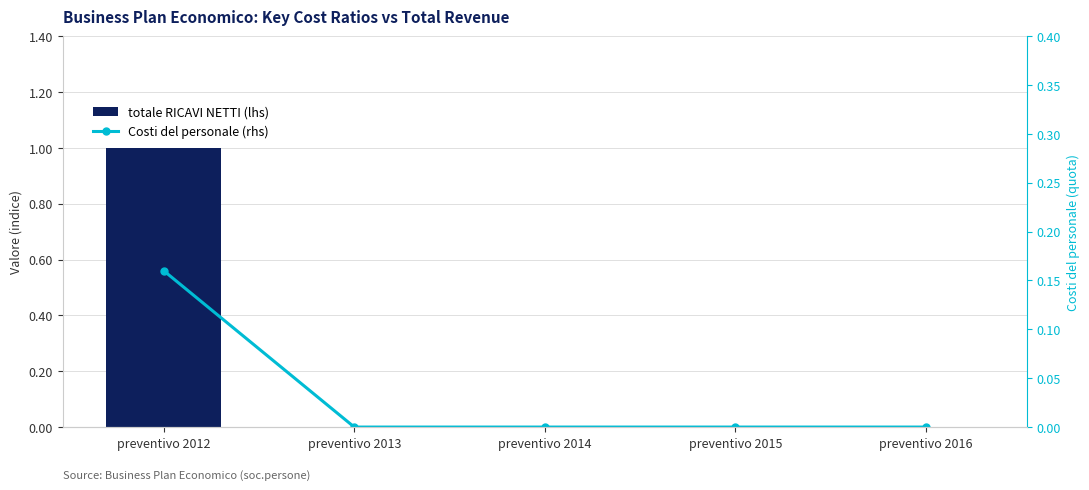

Reading left to right, what are all the values shown in this chart?

totale RICAVI NETTI (lhs): preventivo 2012=1.0	preventivo 2013=0.0	preventivo 2014=0.0	preventivo 2015=0.0	preventivo 2016=0.0
Costi del personale (rhs): preventivo 2012=0.2	preventivo 2013=0.0	preventivo 2014=0.0	preventivo 2015=0.0	preventivo 2016=0.0